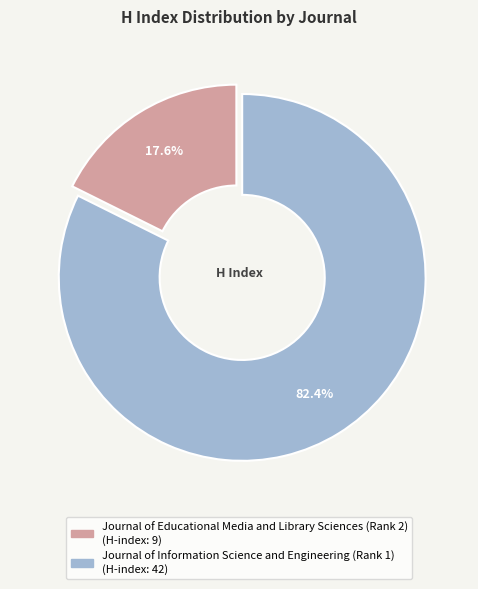

How many segments does this pie chart have?

2